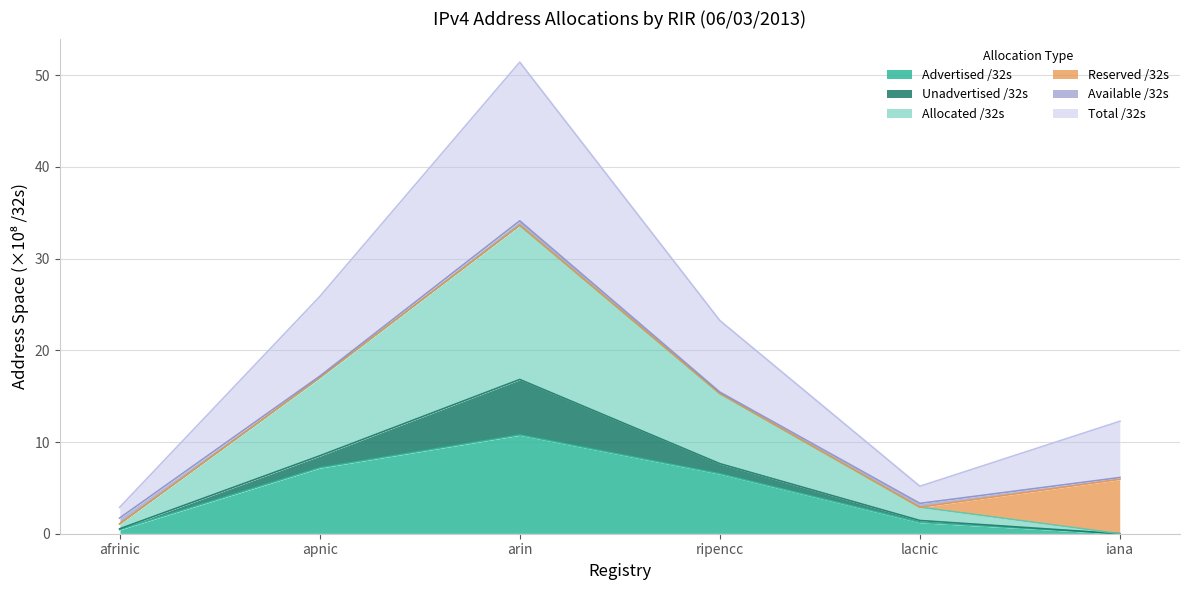

What position from the left is ripencc?

4